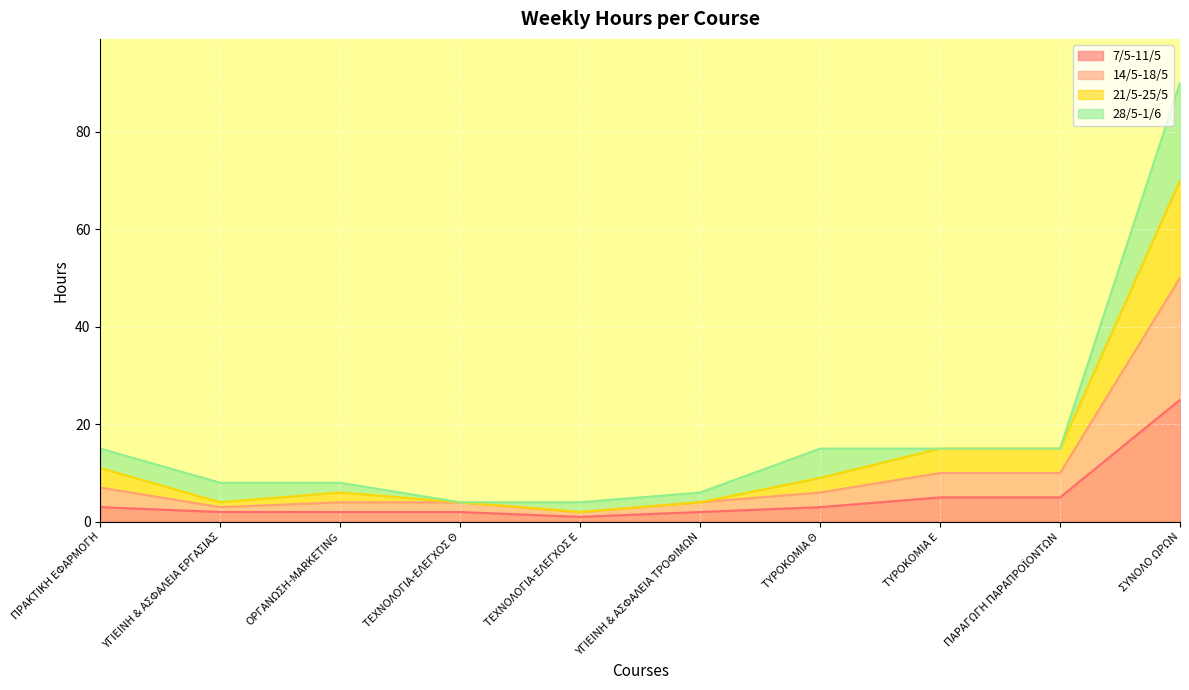

Is it true that 7/5-11/5 equals 3 at ΥΓΙΕΙΝΗ & ΑΣΦΑΛΕΙΑ ΤΡΟΦΙΜΩΝ?

False